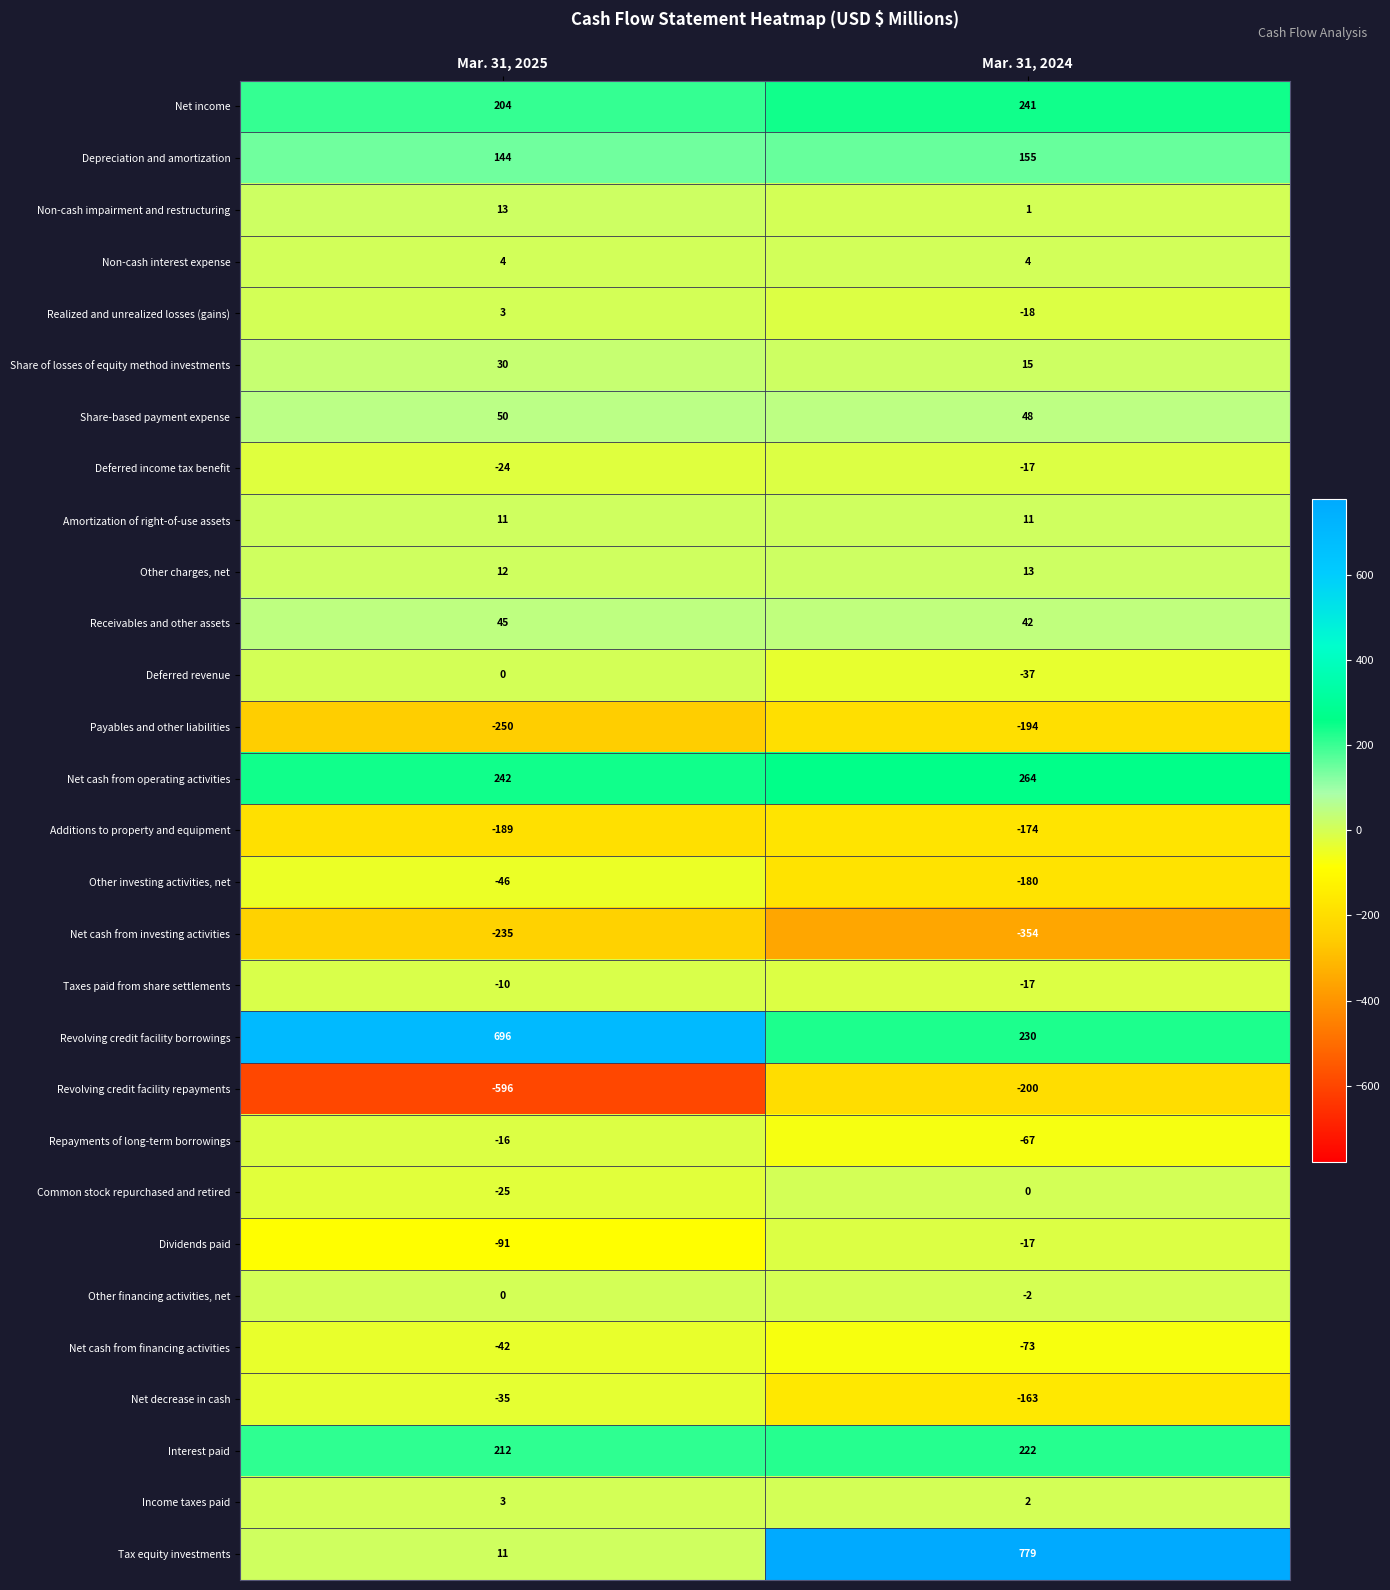

How many distinct data groups are displayed?

29